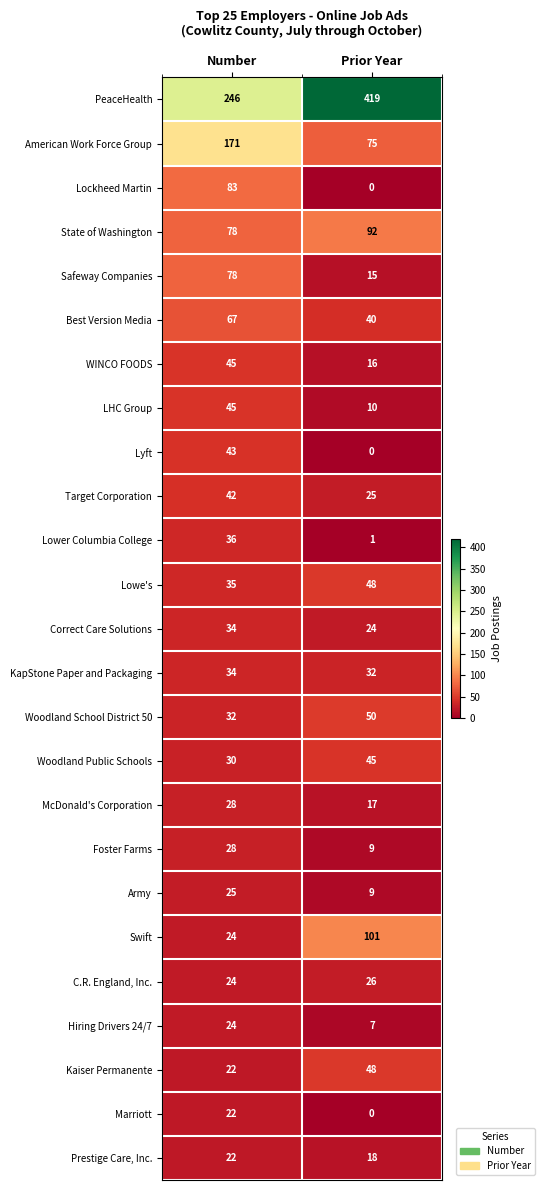

What is the lowest value of the Swift series?

24